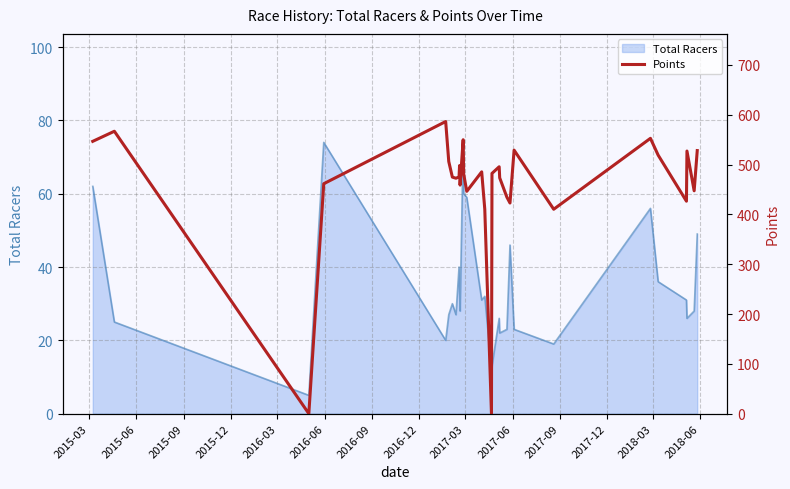

Reading right to left, what are all the values shown in this chart?

528.1	447.4	527.2	426.5	519.0	552.7	410.3	529.0	422.9	434.5	473.4	495.6	482.3	0.0	410.5	485.4	446.3	481.1	549.9	458.8	498.0	475.3	472.6	474.9	506.1	586.4	461.6	0.0	566.9	546.7